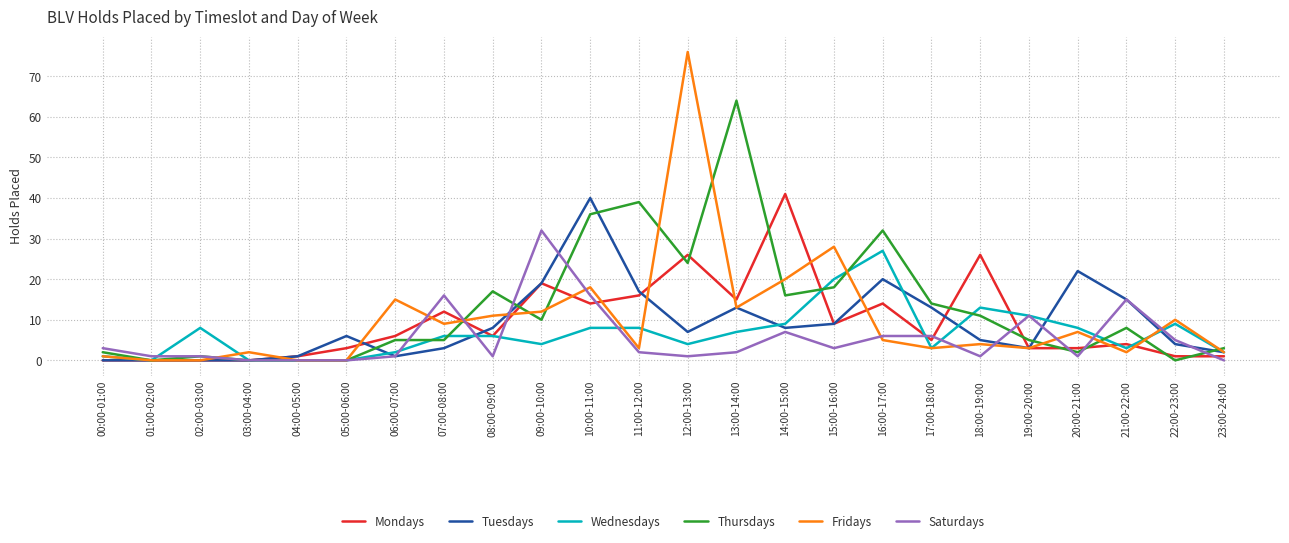

What position from the right is 22:00-23:00?

2